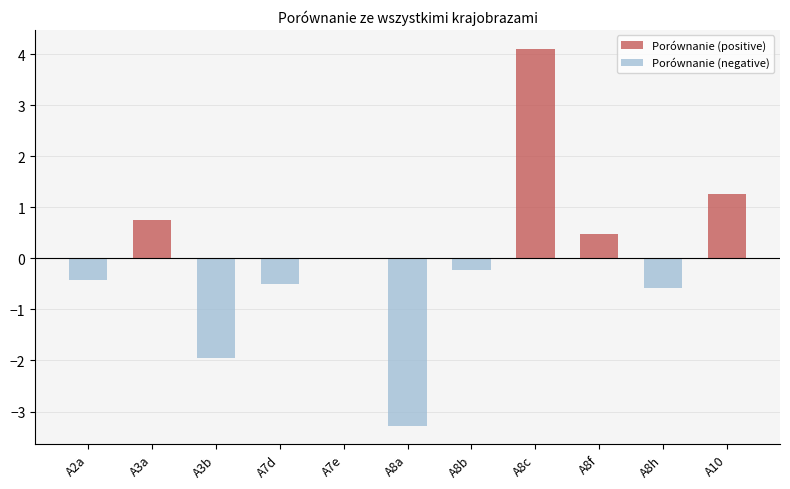

The Porównanie (positive) series shows 0.0 at A3b. True or false?

True